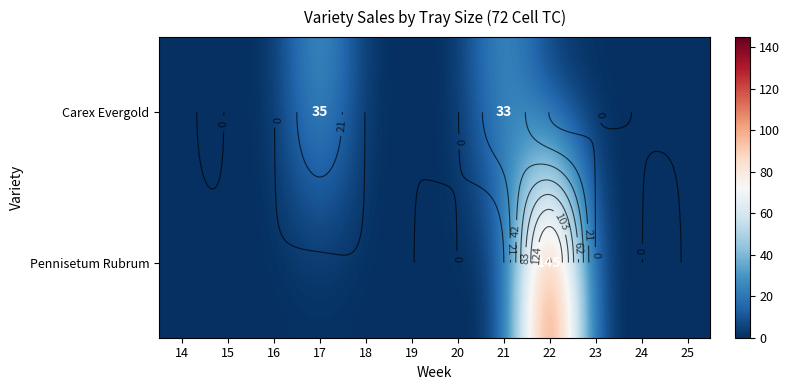

What is the average value of the Carex Evergold series?

6